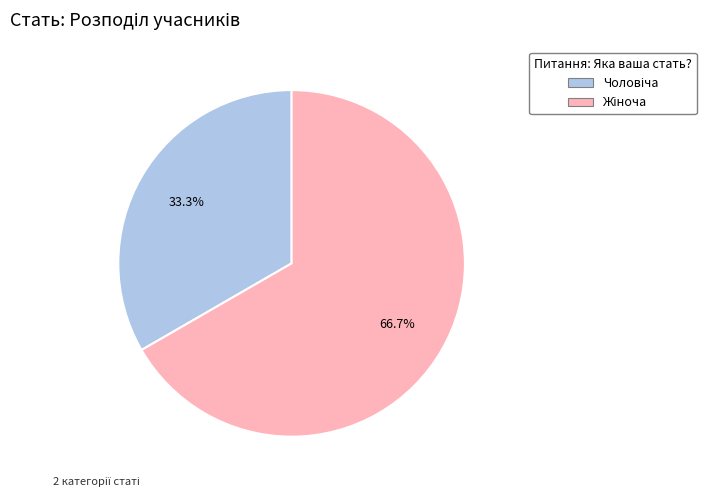

Does any single category account for the majority?

Yes